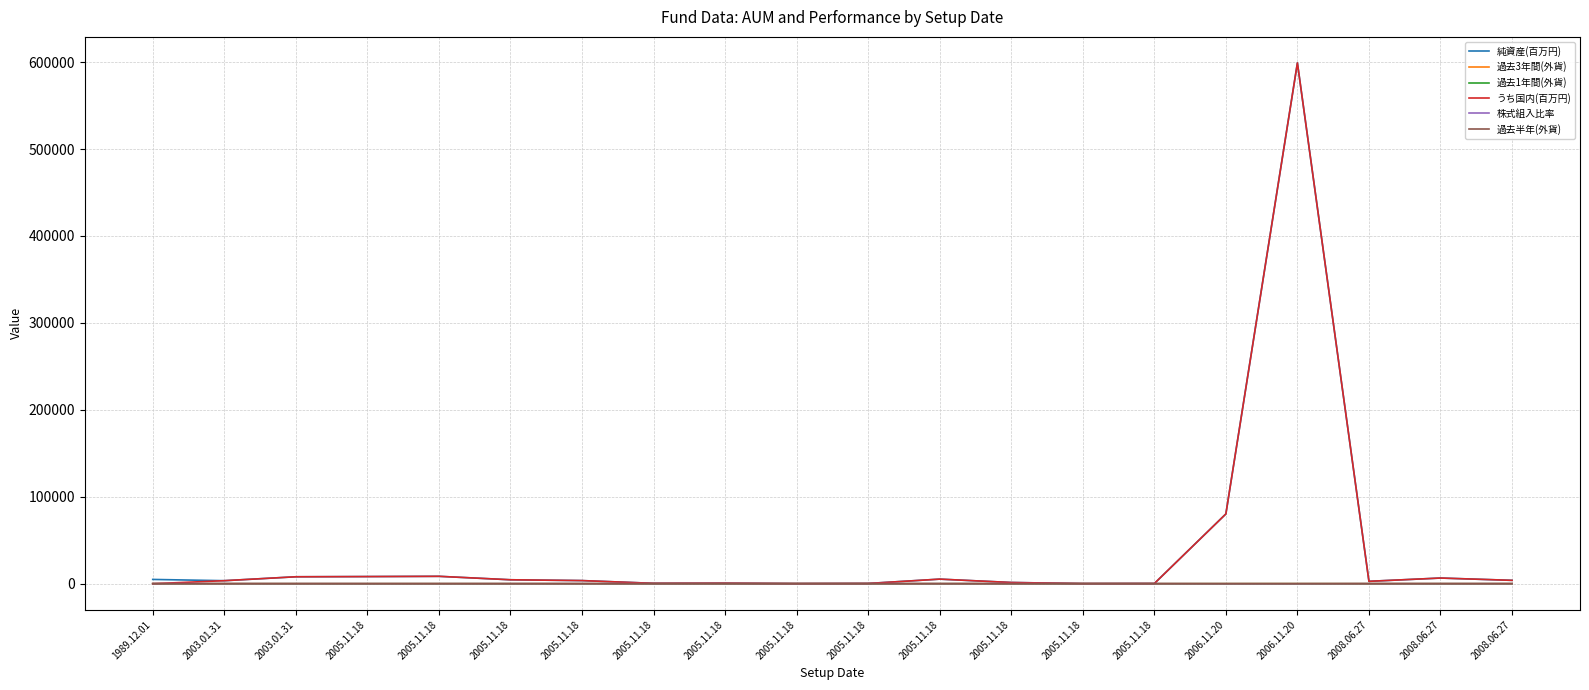

What are all the series names shown in the legend?

純資産(百万円), 過去3年間(外貨), 過去1年間(外貨), うち国内(百万円), 株式組入比率, 過去半年(外貨)